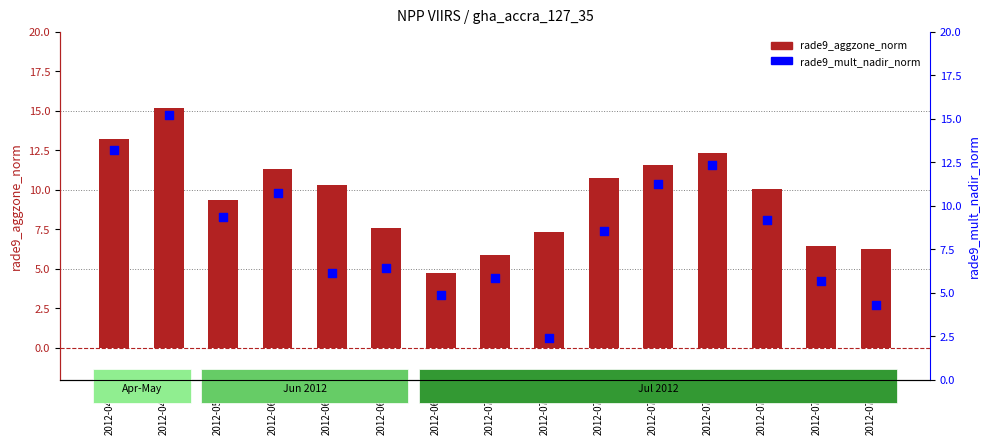

At which category is the sum across all series the highest?

2012-04-30